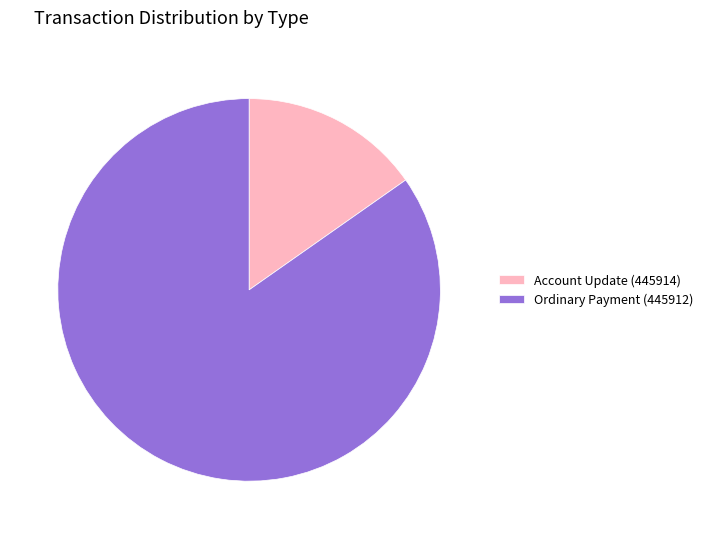

What is the majority slice?

Ordinary Payment (445912)